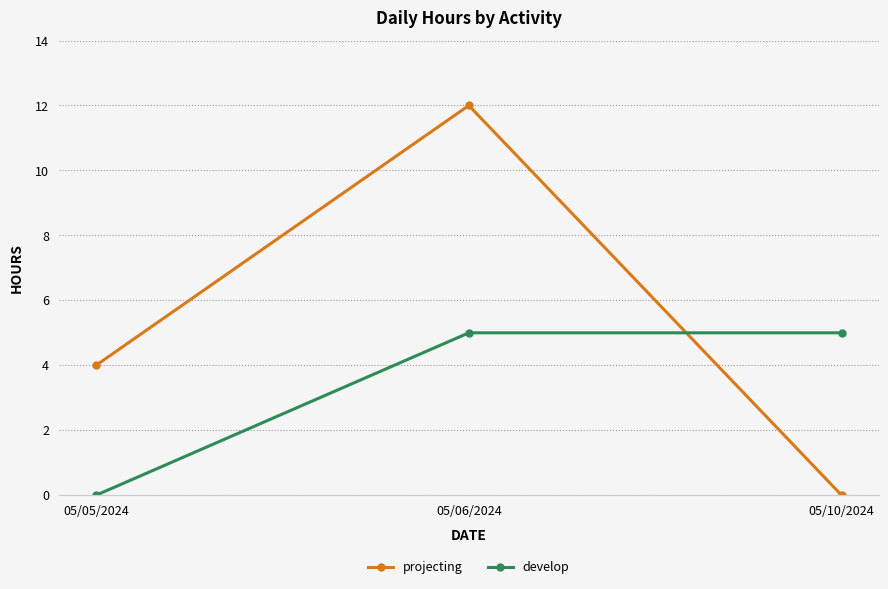

Which category has the highest value across all series?

05/06/2024